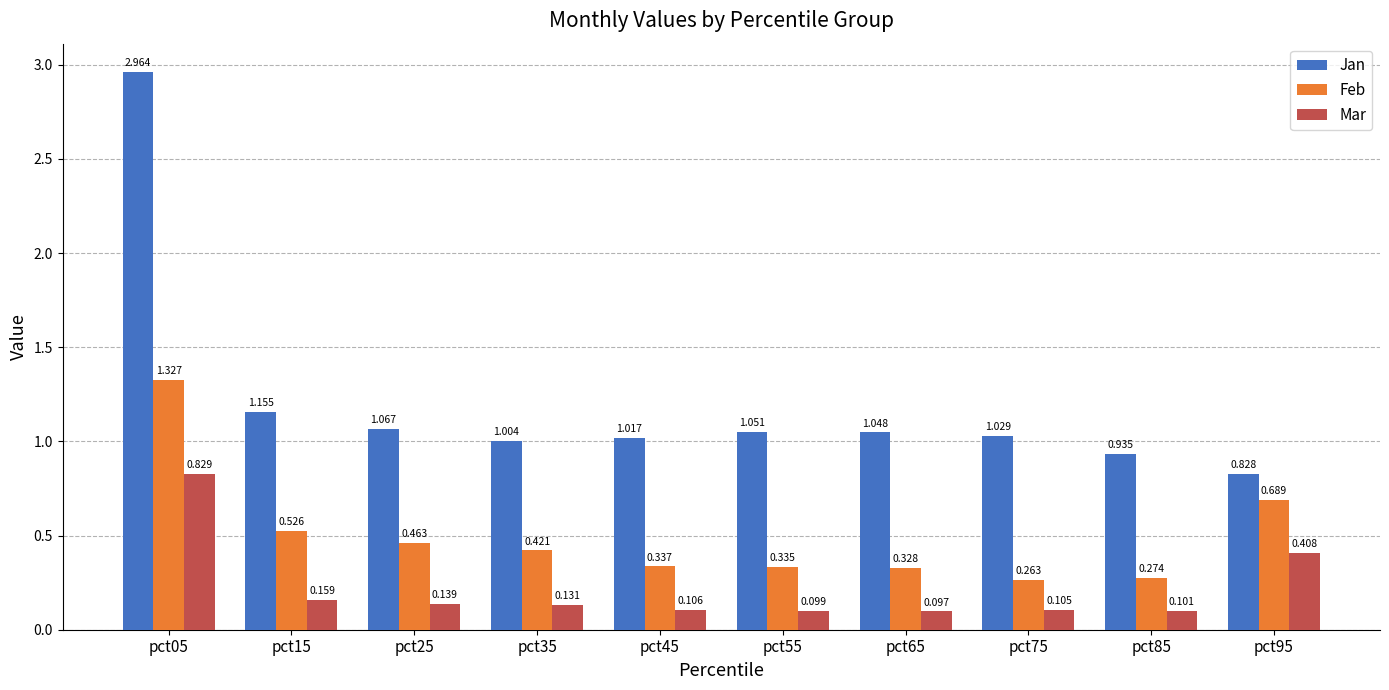

List the series in order of their peak value, highest first.

Jan, Feb, Mar